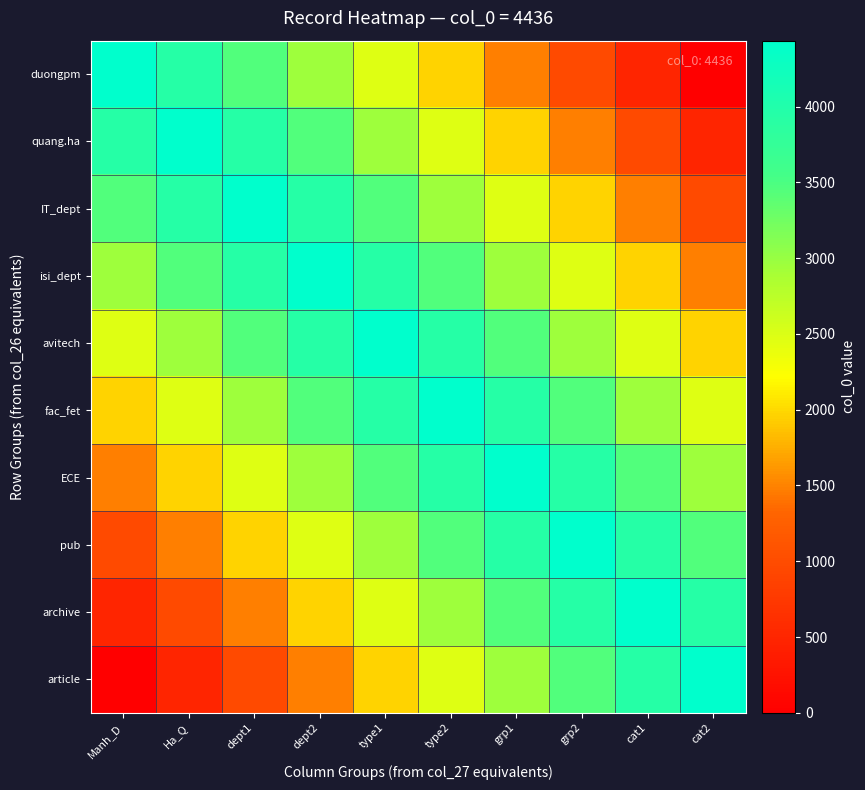

Reading right to left, list all the values displayed in this chart.

duongpm: cat2=0.0	cat1=492.9	grp2=985.8	grp1=1478.7	type2=1971.6	type1=2464.4	dept2=2957.3	dept1=3450.2	Ha_Q=3943.1	Manh_D=4436.0
quang.ha: cat2=492.9	cat1=985.8	grp2=1478.7	grp1=1971.6	type2=2464.4	type1=2957.3	dept2=3450.2	dept1=3943.1	Ha_Q=4436.0	Manh_D=3943.1
IT_dept: cat2=985.8	cat1=1478.7	grp2=1971.6	grp1=2464.4	type2=2957.3	type1=3450.2	dept2=3943.1	dept1=4436.0	Ha_Q=3943.1	Manh_D=3450.2
isi_dept: cat2=1478.7	cat1=1971.6	grp2=2464.4	grp1=2957.3	type2=3450.2	type1=3943.1	dept2=4436.0	dept1=3943.1	Ha_Q=3450.2	Manh_D=2957.3
avitech: cat2=1971.6	cat1=2464.4	grp2=2957.3	grp1=3450.2	type2=3943.1	type1=4436.0	dept2=3943.1	dept1=3450.2	Ha_Q=2957.3	Manh_D=2464.4
fac_fet: cat2=2464.4	cat1=2957.3	grp2=3450.2	grp1=3943.1	type2=4436.0	type1=3943.1	dept2=3450.2	dept1=2957.3	Ha_Q=2464.4	Manh_D=1971.6
ECE: cat2=2957.3	cat1=3450.2	grp2=3943.1	grp1=4436.0	type2=3943.1	type1=3450.2	dept2=2957.3	dept1=2464.4	Ha_Q=1971.6	Manh_D=1478.7
pub: cat2=3450.2	cat1=3943.1	grp2=4436.0	grp1=3943.1	type2=3450.2	type1=2957.3	dept2=2464.4	dept1=1971.6	Ha_Q=1478.7	Manh_D=985.8
archive: cat2=3943.1	cat1=4436.0	grp2=3943.1	grp1=3450.2	type2=2957.3	type1=2464.4	dept2=1971.6	dept1=1478.7	Ha_Q=985.8	Manh_D=492.9
article: cat2=4436.0	cat1=3943.1	grp2=3450.2	grp1=2957.3	type2=2464.4	type1=1971.6	dept2=1478.7	dept1=985.8	Ha_Q=492.9	Manh_D=0.0